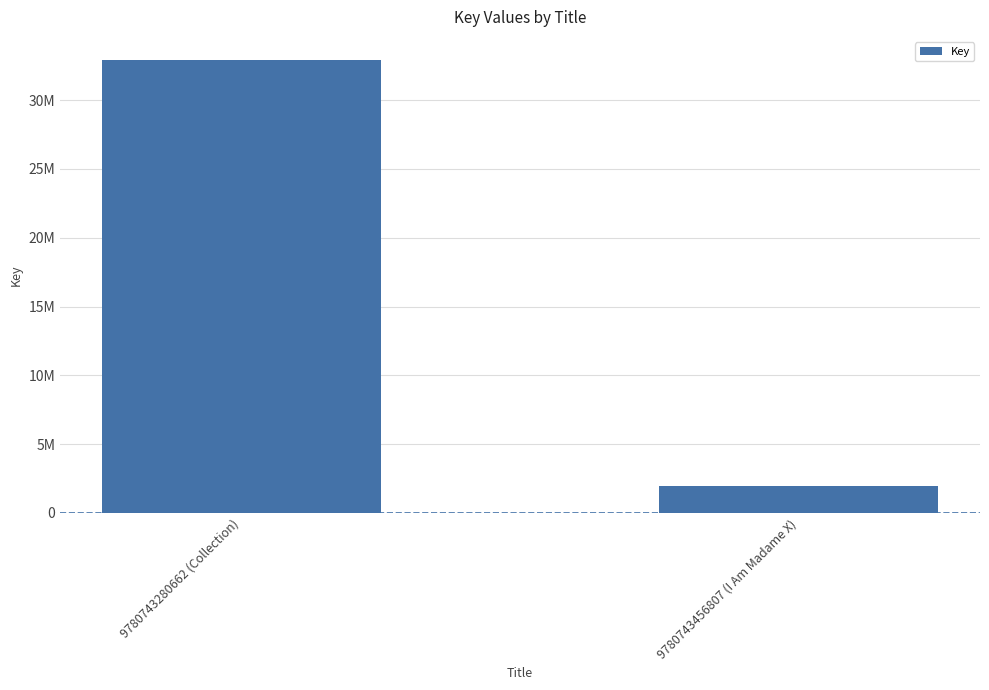

Are the bars horizontal?

No